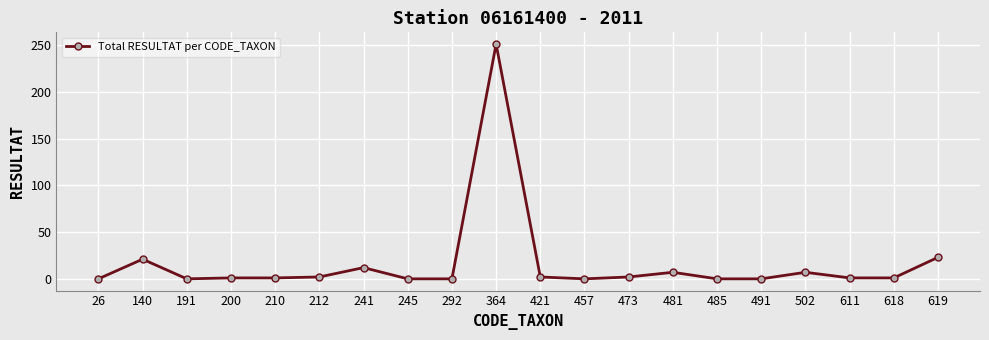

At which category does the chart reach its peak across all series?

364